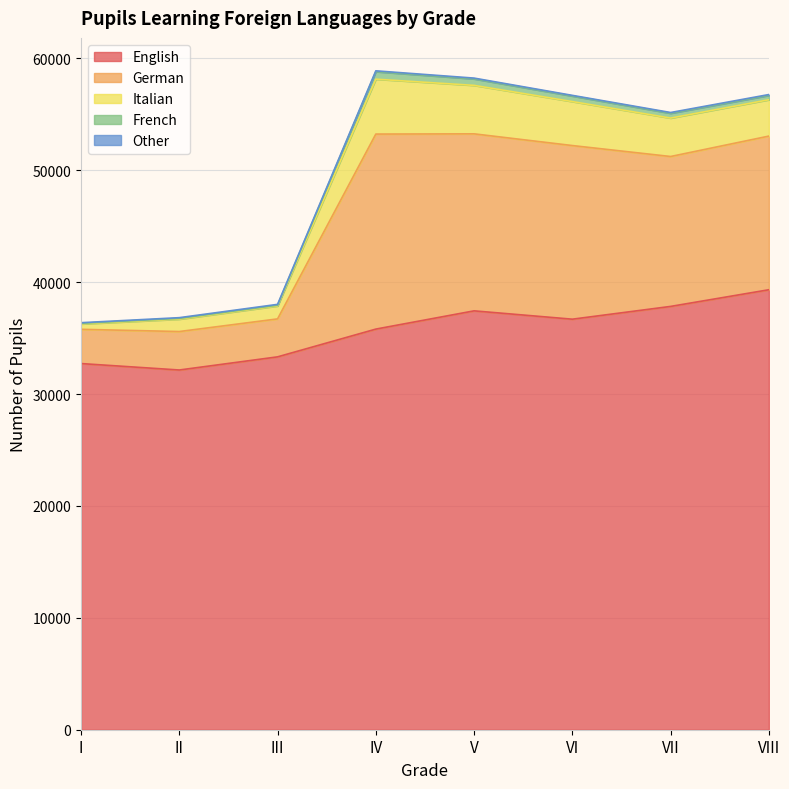

Where is German nearest to the value 10246?

VII